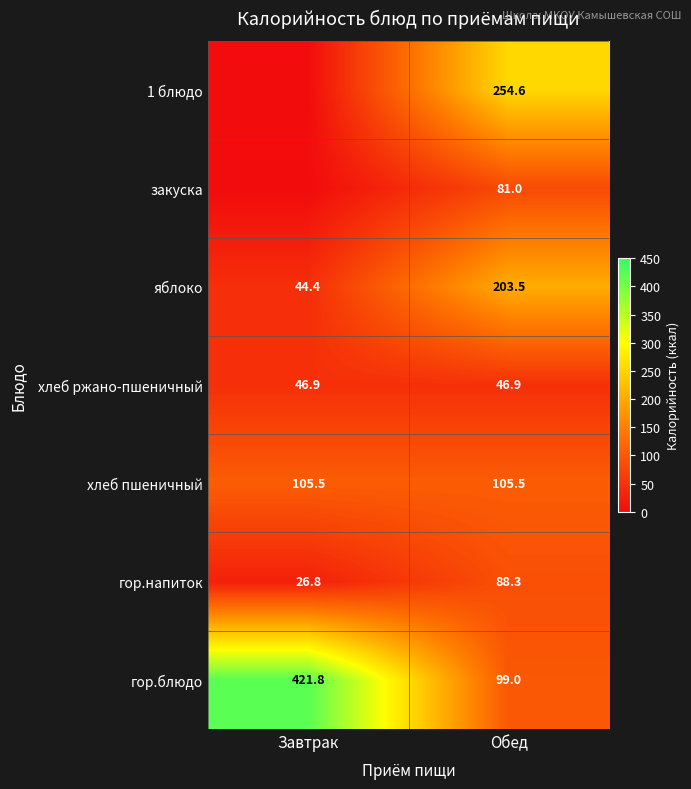

How many distinct data groups are displayed?

7